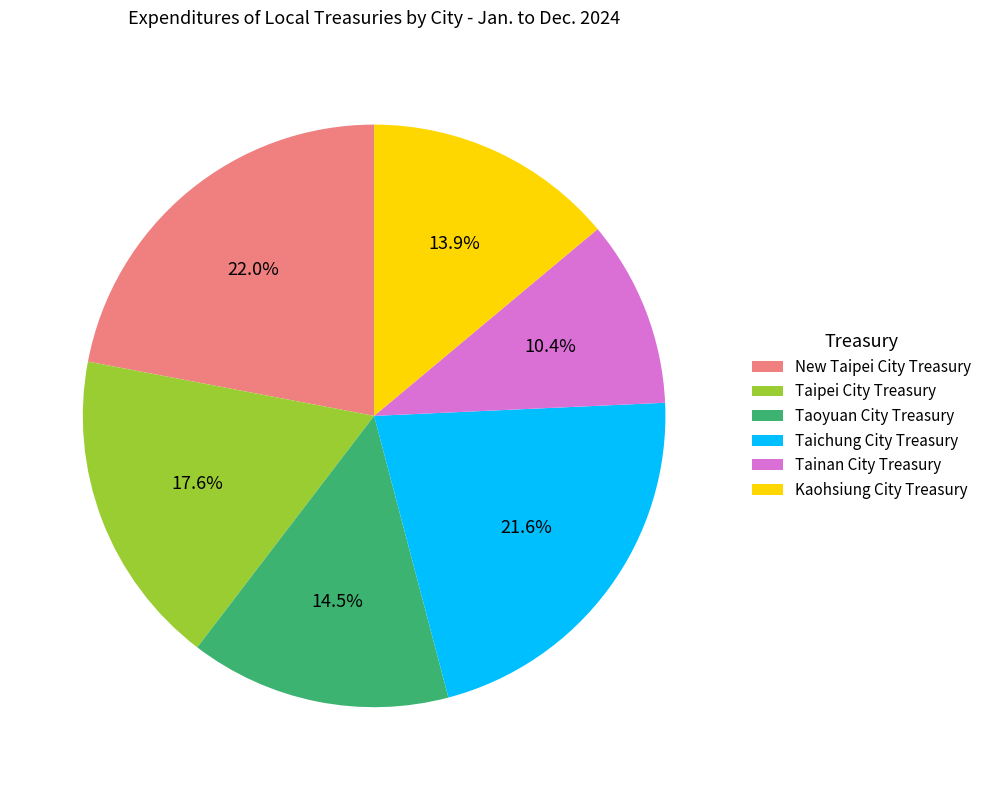

To the nearest percent, what is the difference between the Kaohsiung City Treasury and Taipei City Treasury slice percentages?

4%